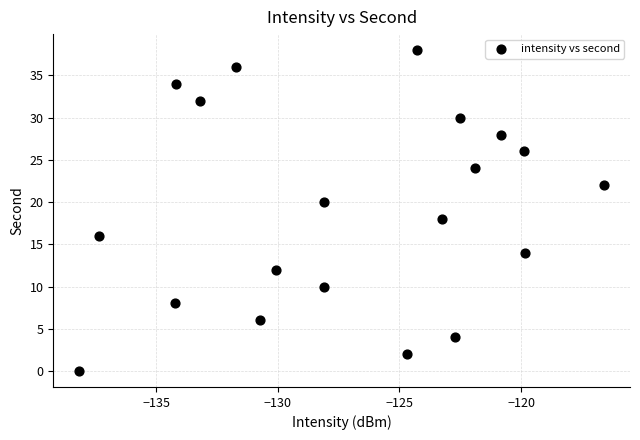

What is the range of Y values (max minus min)?

38